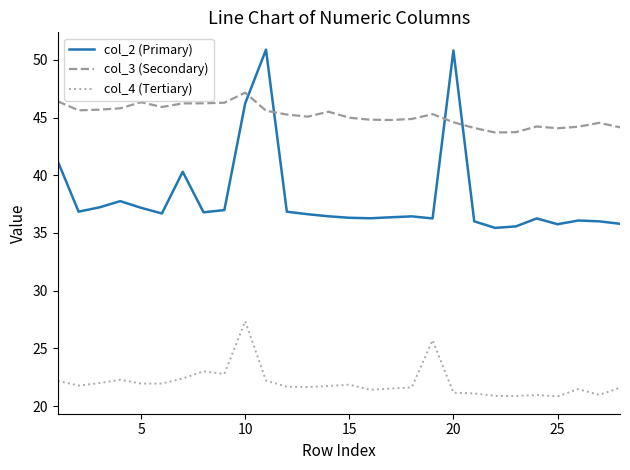

Count the number of data series in this chart.

3